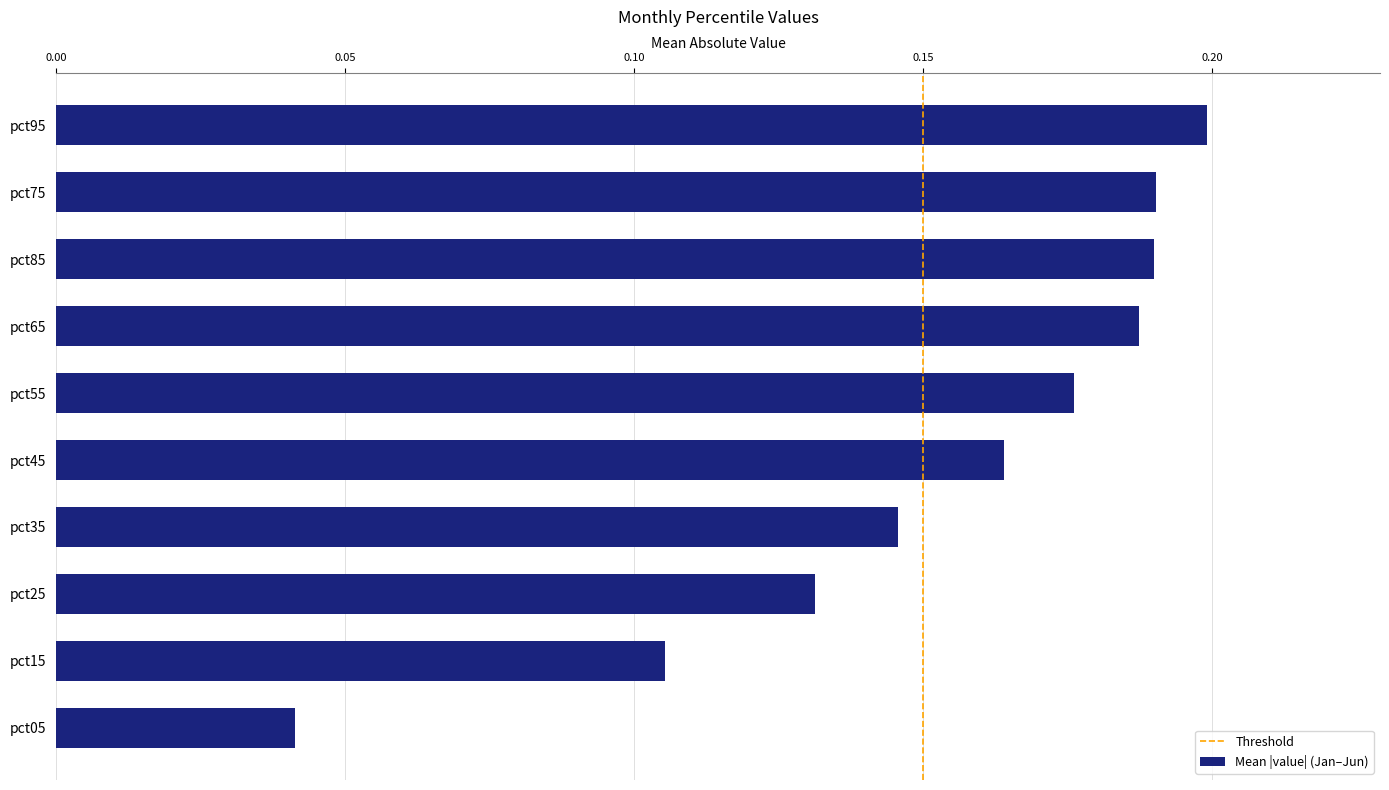

What is the sum of the values at pct85 and pct25?

0.3